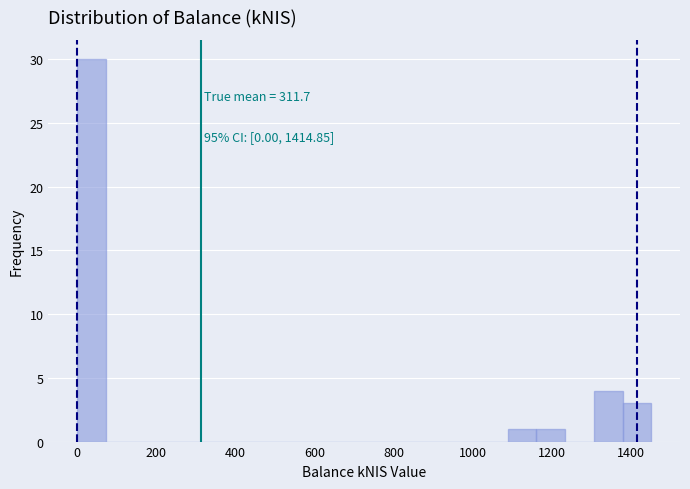

Read against the x-axis, roughly where is the centre of the tallest bar?

40